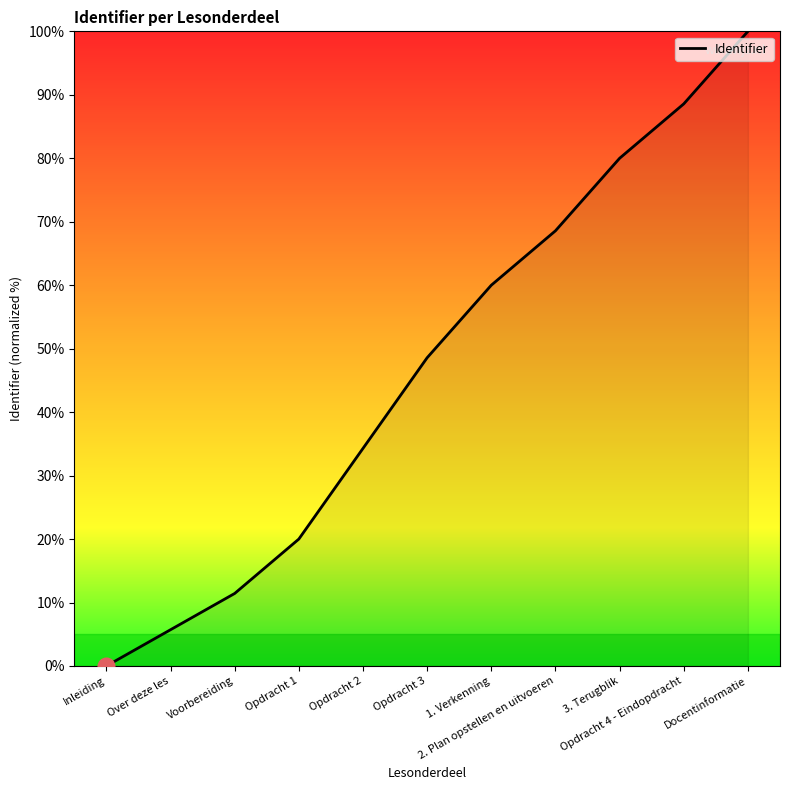

Reading right to left, transcribe all the data shown in this chart.

100.0	88.6	80.0	68.6	60.0	48.6	34.3	20.0	11.4	5.7	0.0